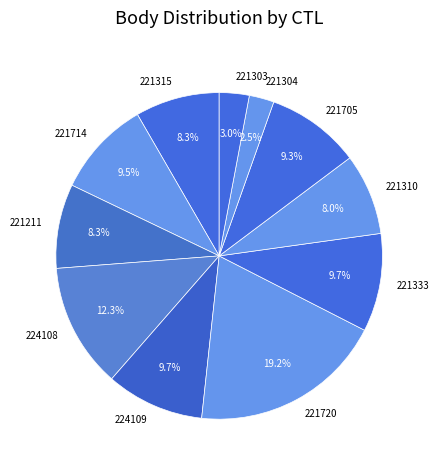

The 221705 slice represents 9% of the pie. True or false?

True